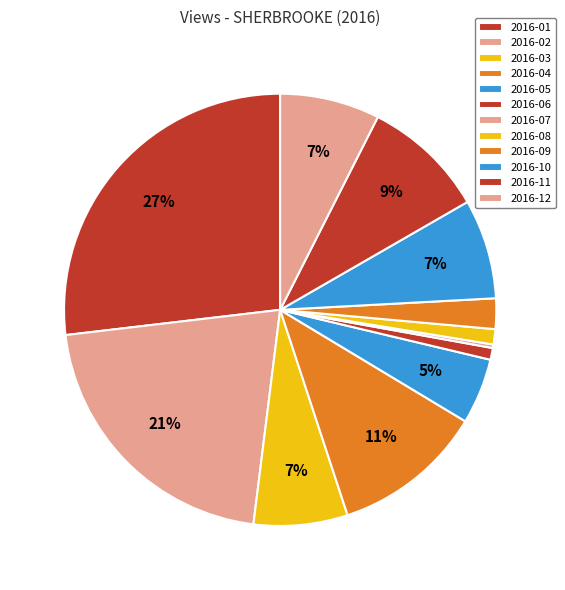

To the nearest percent, what is the difference between the largest and smallest slice percentages?

27%